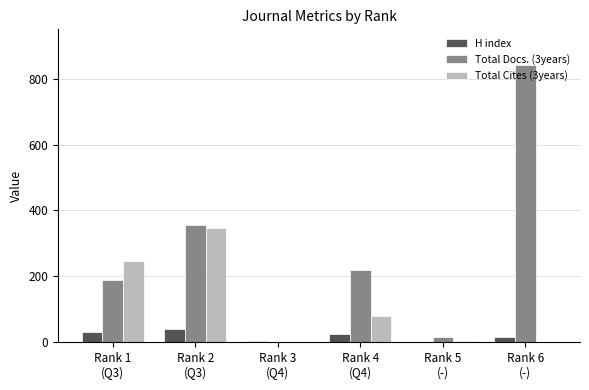

The Total Docs. (3years) series shows 15 at Rank 5
(-). True or false?

True